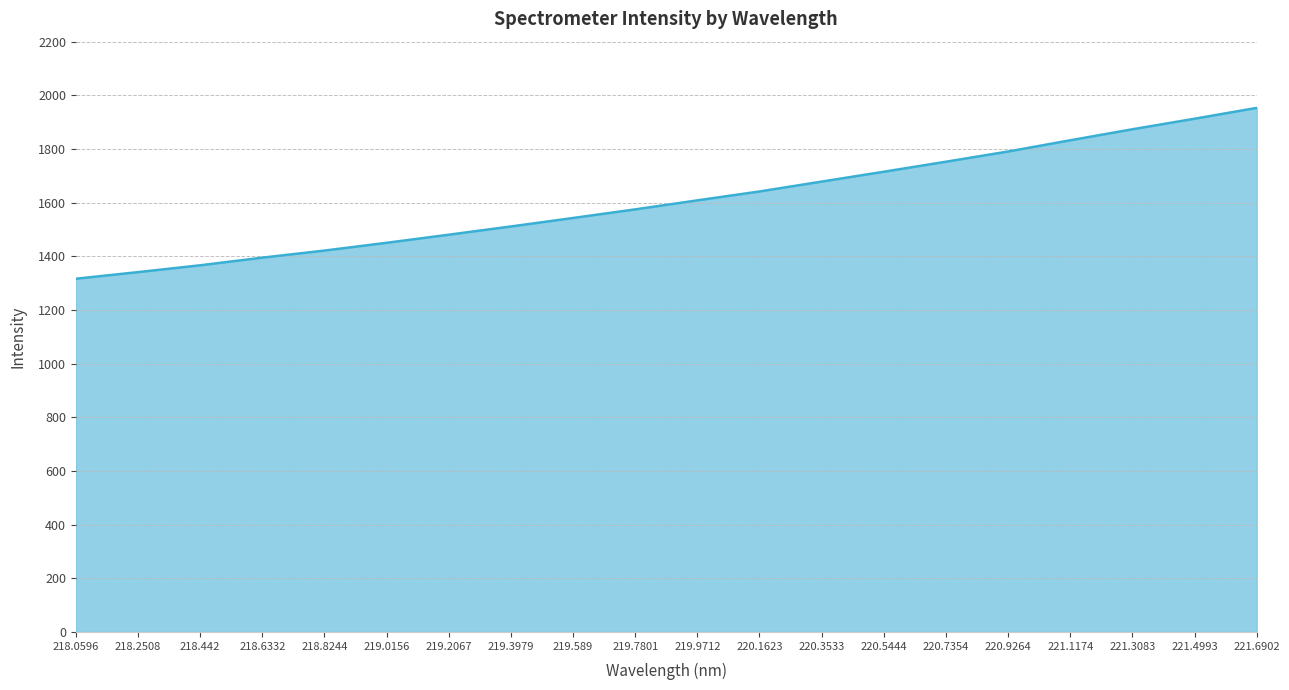

Reading left to right, list all the values displayed in this chart.

1316.4	1341.1	1366.5	1395.0	1421.4	1450.3	1480.5	1511.3	1542.8	1574.9	1608.5	1641.7	1678.5	1715.2	1752.5	1790.6	1832.5	1873.5	1912.8	1953.1